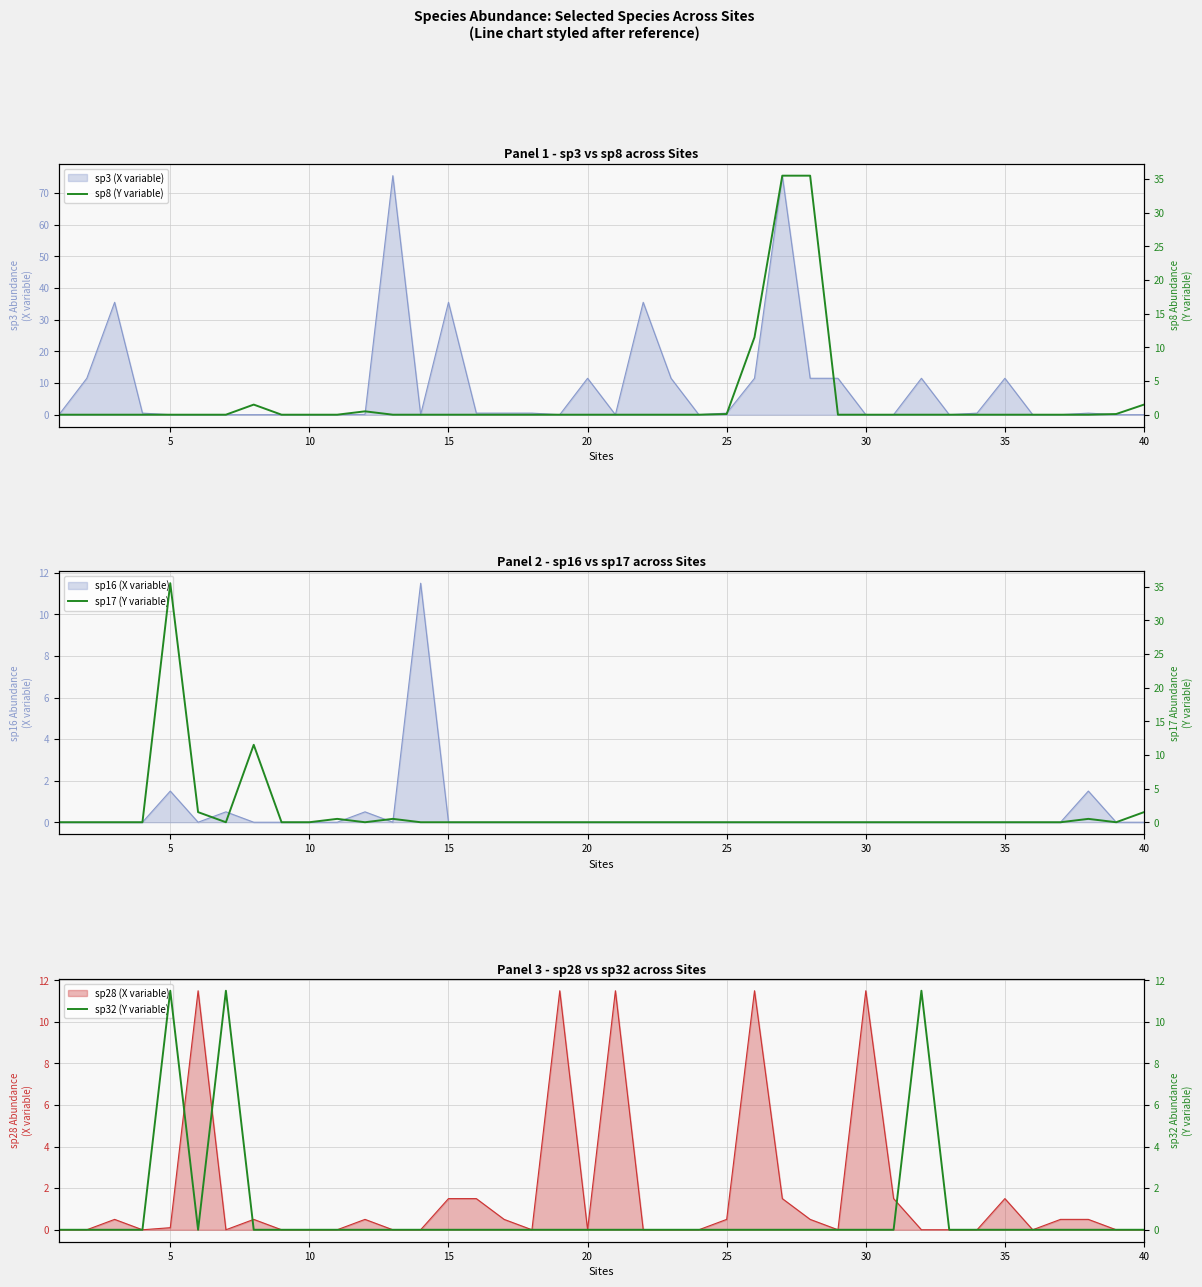

What is the difference between the maximum and minimum values in the sp17 (Y variable) series?

35.5